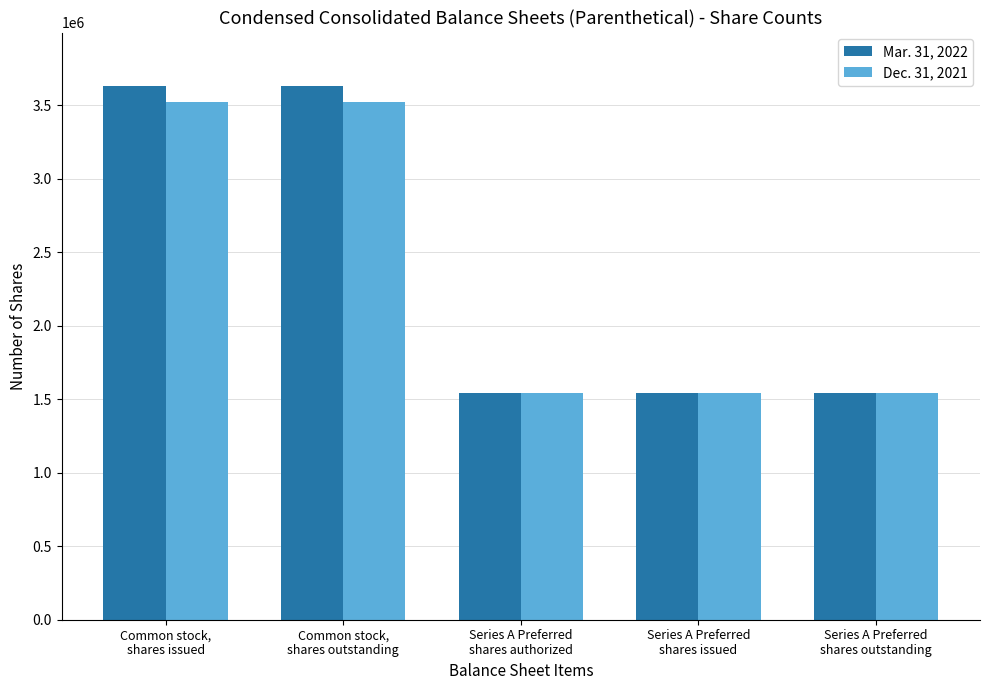

What is the total value across all series at Series A Preferred
shares outstanding?

3086316